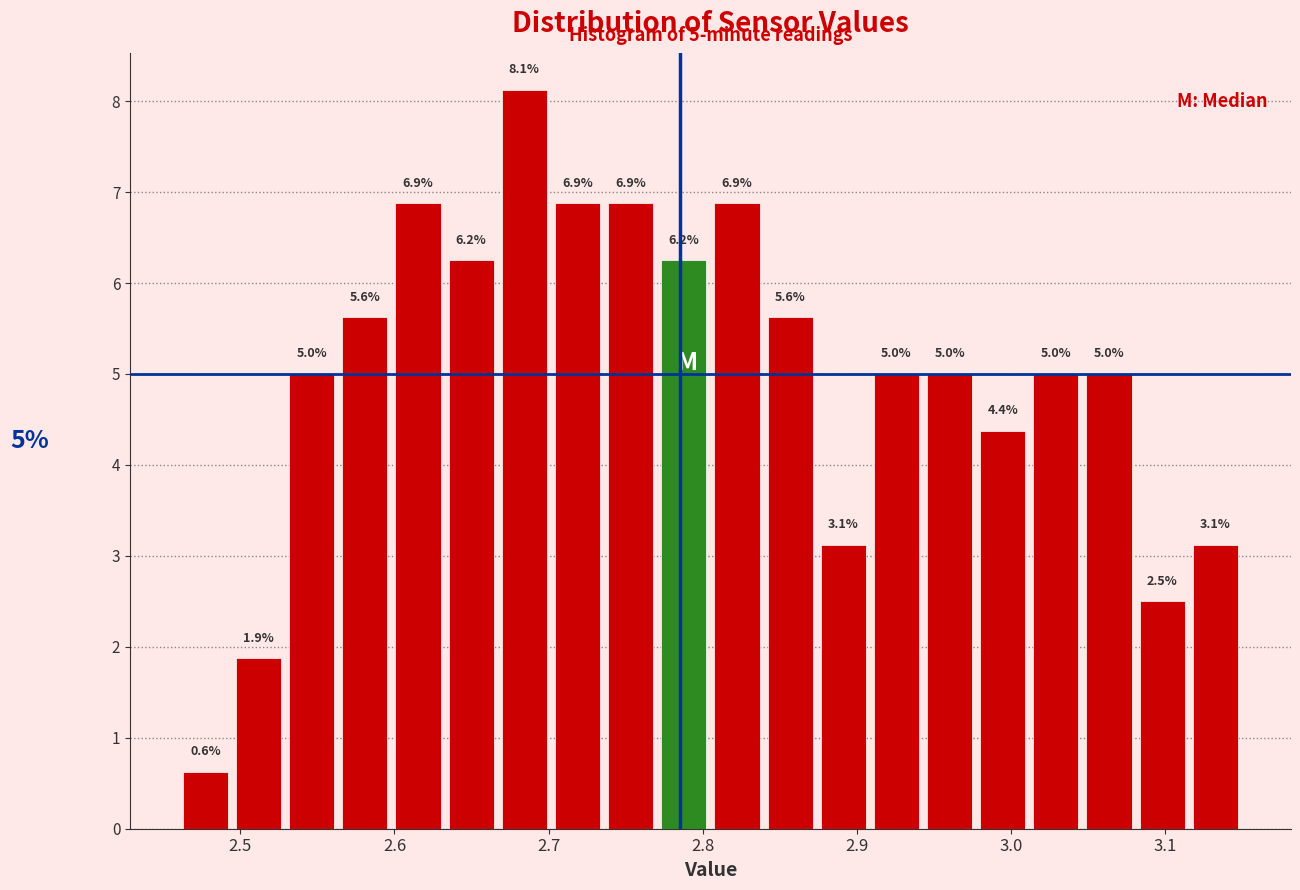

Around what value on the x-axis is the tallest bar? Give the approximate position of its centre, as read against the axis.

2.68